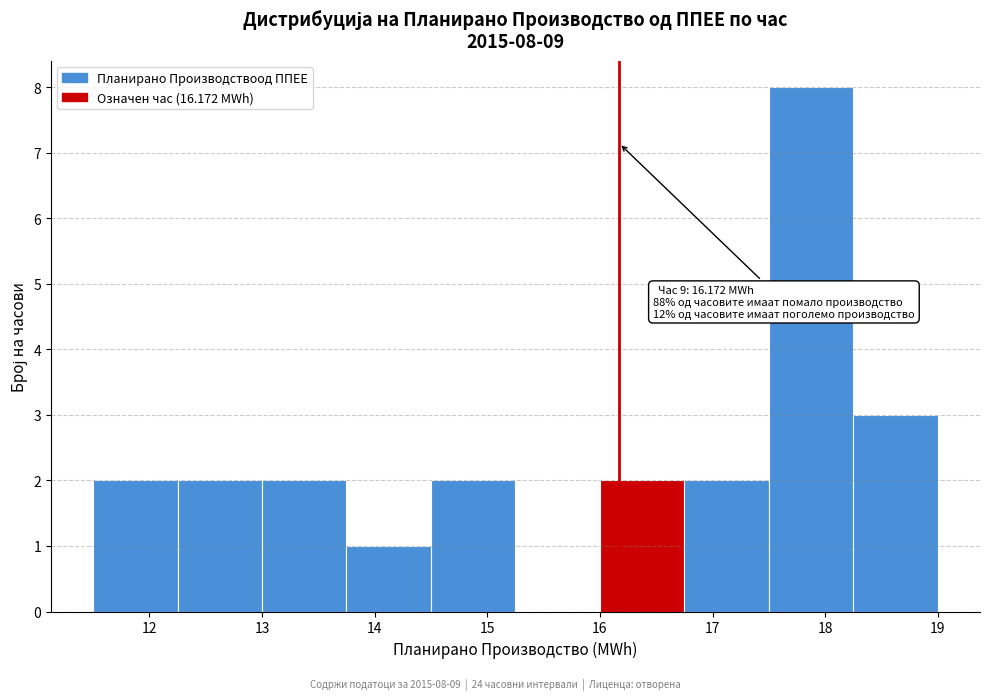

Over which range of the x-axis is the bar tallest?

17.50 to 18.25